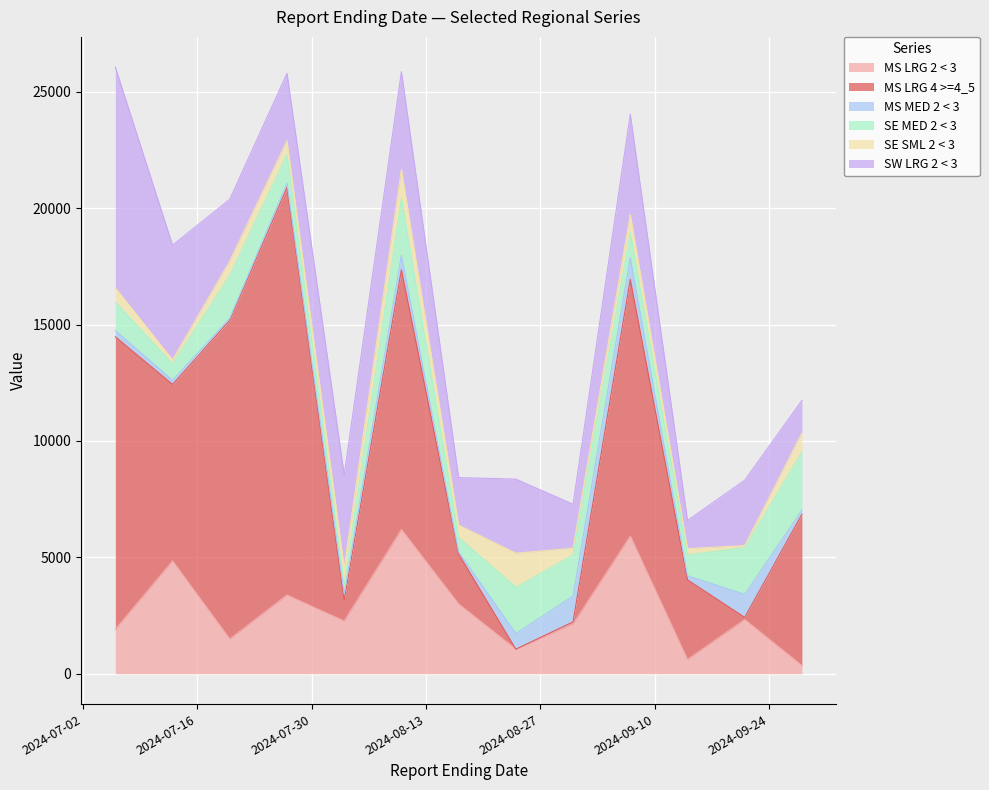

The value of SE MED 2 < 3 at 2024-08-17 is 305. True or false?

False